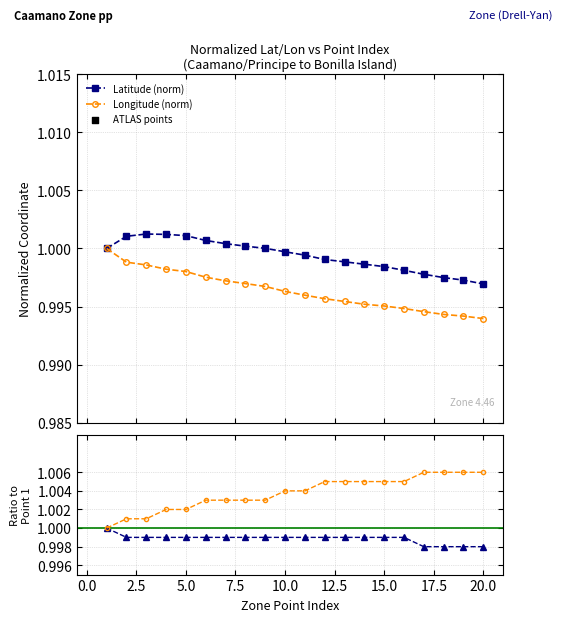

Which series has the widest spread of Y values?

Longitude